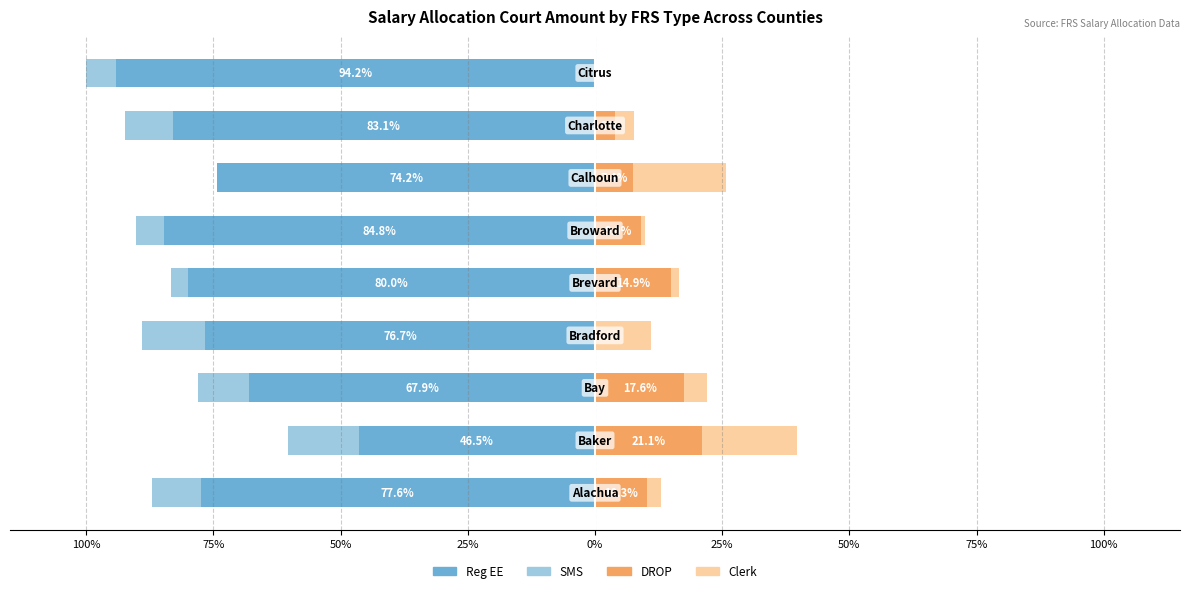

True or false: SMS has a value of -2.3 at 100%.

False